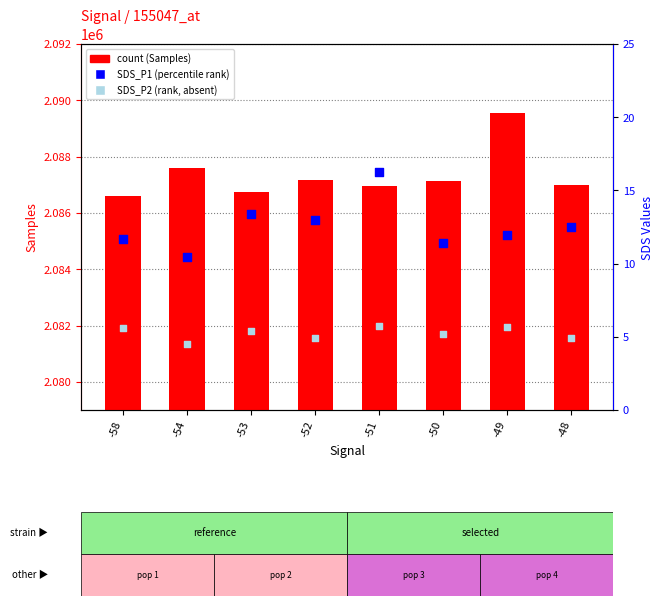

Which series reaches the minimum Y coordinate?

SDS_P2 (rank, absent)